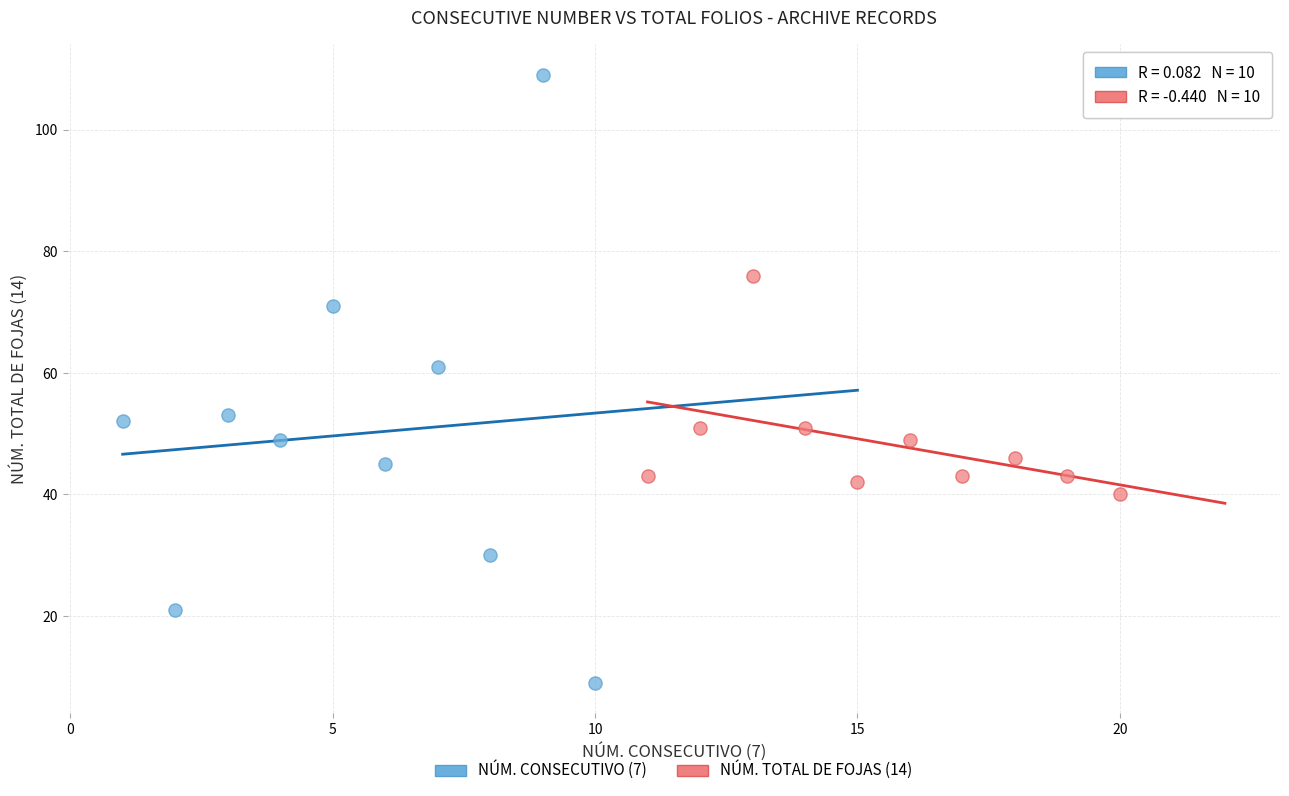

Which series reaches the maximum Y coordinate?

NÚM. CONSECUTIVO (7)